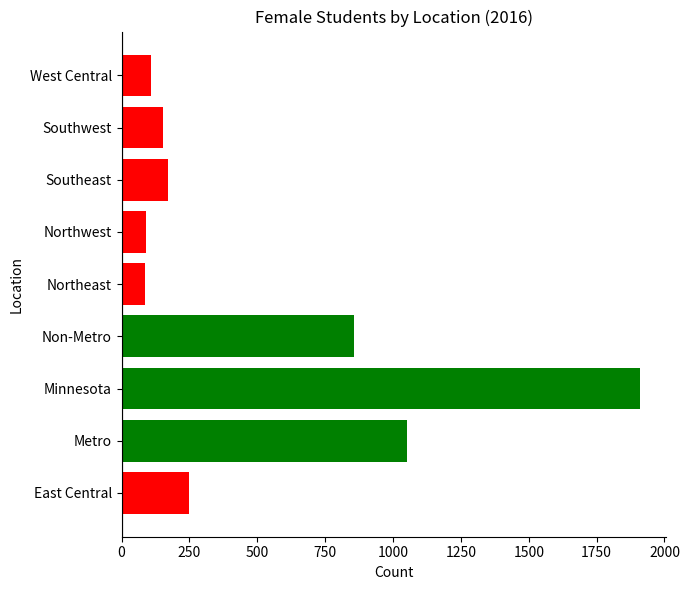

What is the smallest value displayed?

87